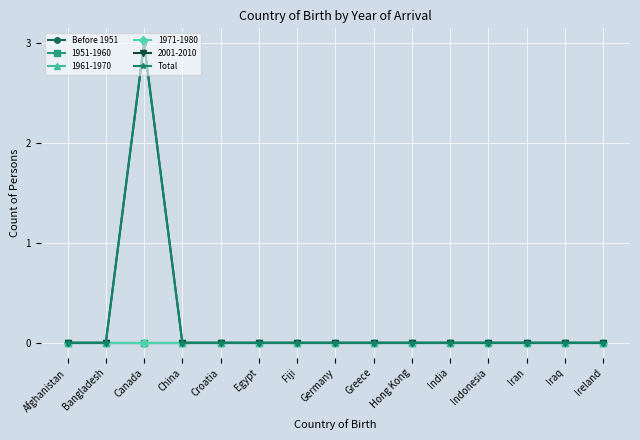

Is this an area chart (filled region under the line)?

No